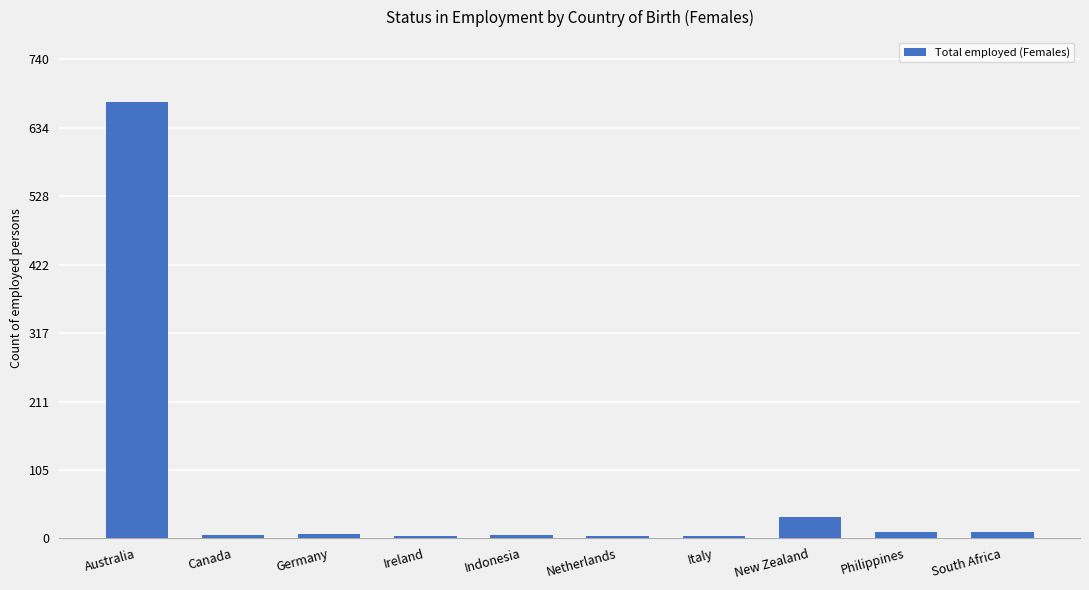

What is the difference between the maximum and minimum values?

670